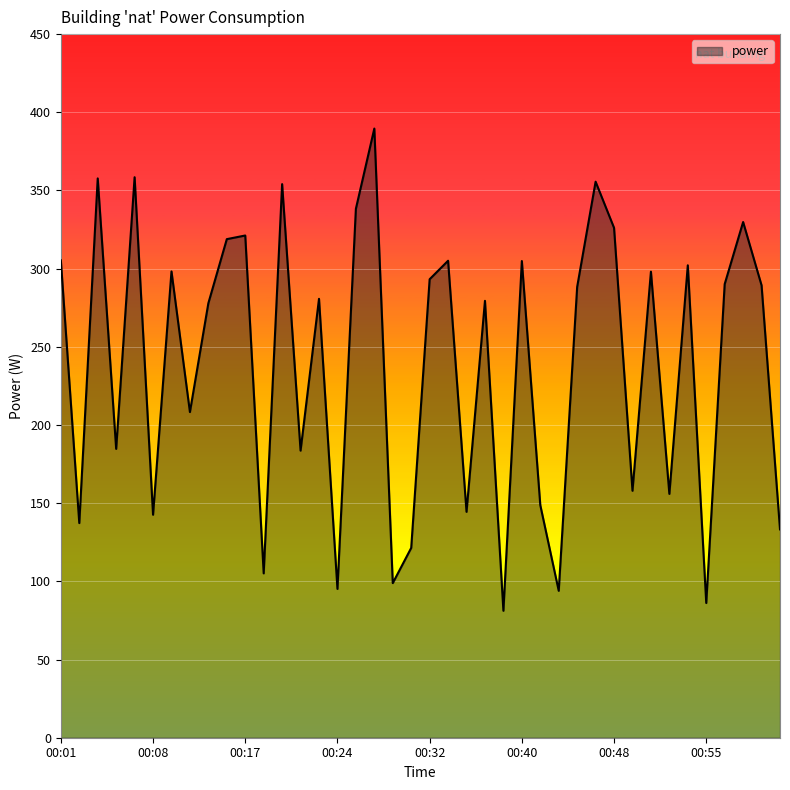

How many interior local peaks (higher than both neighbors) does the data have?

14